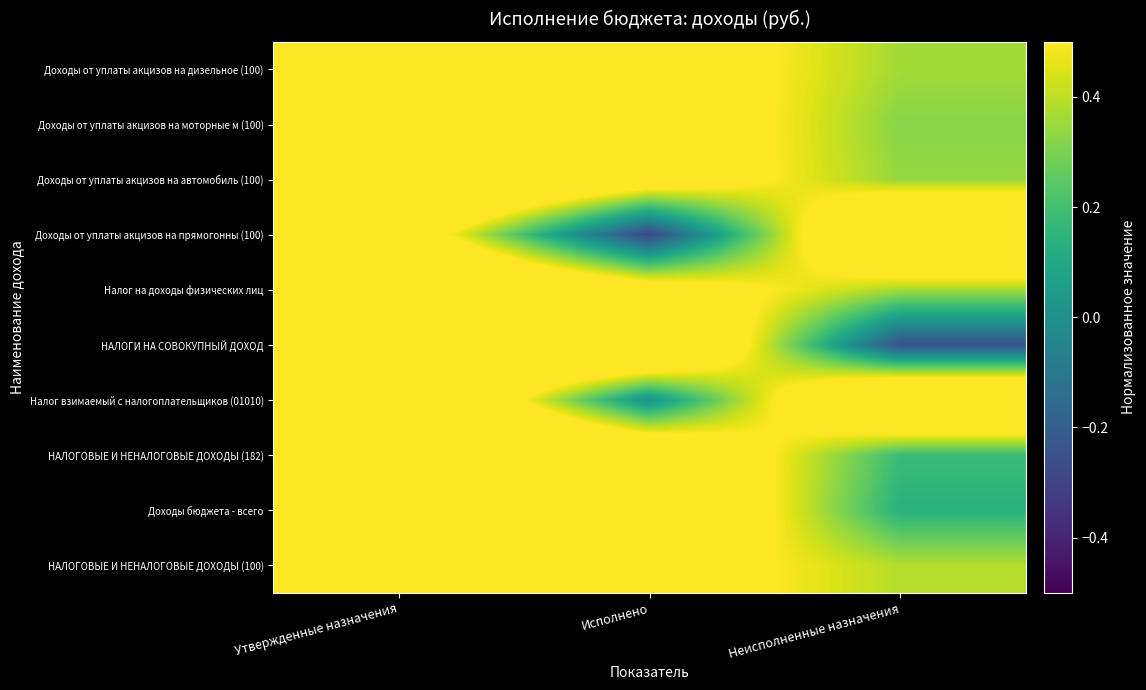

Reading right to left, list all the values displayed in this chart.

Доходы от уплаты акцизов на дизельное (100): Неисполненные назначения=0.4	Исполнено=0.6	Утвержденные назначения=1.0
Доходы от уплаты акцизов на моторные м (100): Неисполненные назначения=0.3	Исполнено=0.7	Утвержденные назначения=1.0
Доходы от уплаты акцизов на автомобиль (100): Неисполненные назначения=0.3	Исполнено=0.7	Утвержденные назначения=1.0
Доходы от уплаты акцизов на прямогонны (100): Неисполненные назначения=1.0	Исполнено=-0.3	Утвержденные назначения=0.7
Налог на доходы физических лиц: Неисполненные назначения=0.4	Исполнено=0.6	Утвержденные назначения=1.0
НАЛОГИ НА СОВОКУПНЫЙ ДОХОД: Неисполненные назначения=-0.2	Исполнено=1.0	Утвержденные назначения=0.8
Налог взимаемый с налогоплательщиков (01010): Неисполненные назначения=1.0	Исполнено=0.0	Утвержденные назначения=1.0
НАЛОГОВЫЕ И НЕНАЛОГОВЫЕ ДОХОДЫ (182): Неисполненные назначения=0.2	Исполнено=0.8	Утвержденные назначения=1.0
Доходы бюджета - всего: Неисполненные назначения=0.1	Исполнено=0.9	Утвержденные назначения=1.0
НАЛОГОВЫЕ И НЕНАЛОГОВЫЕ ДОХОДЫ (100): Неисполненные назначения=0.4	Исполнено=0.6	Утвержденные назначения=1.0